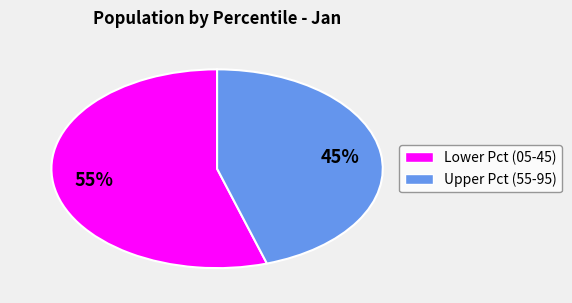

To the nearest percent, what is the average slice percentage?

50%